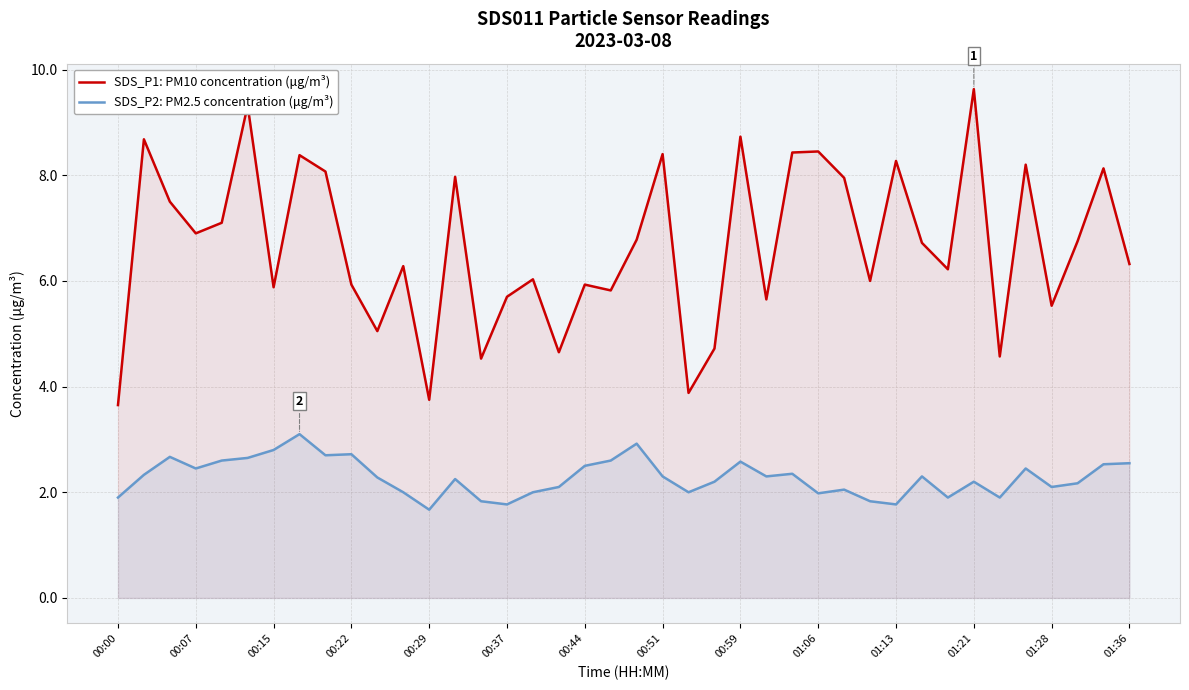

Which category has the highest value across all series?

01:21